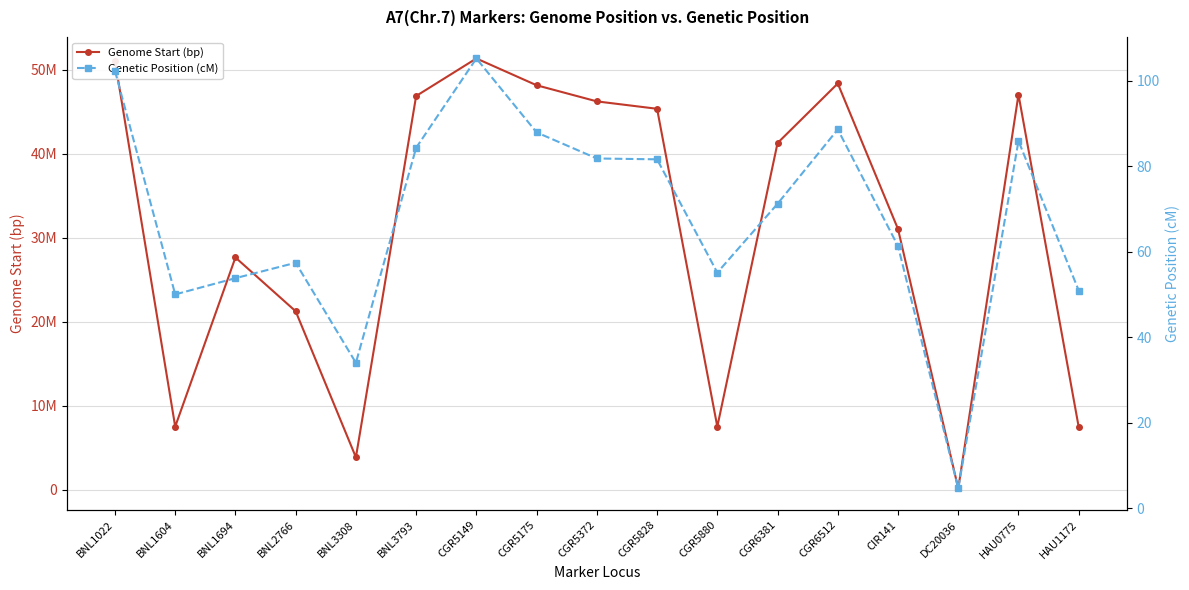

Reading right to left, transcribe all the data shown in this chart.

Genome Start (bp): 7477395.0	47061435.0	171118.0	31055631.0	48386549.0	41296111.0	7536770.0	45374818.0	46255475.0	48175411.0	51366860.0	46897515.0	3882218.0	21268932.0	27671165.0	7536780.0	51110735.0
Genetic Position (cM): 50.9	85.9	4.6	61.3	88.6	71.2	55.1	81.6	81.8	87.9	105.2	84.3	34.0	57.4	53.8	50.0	102.3